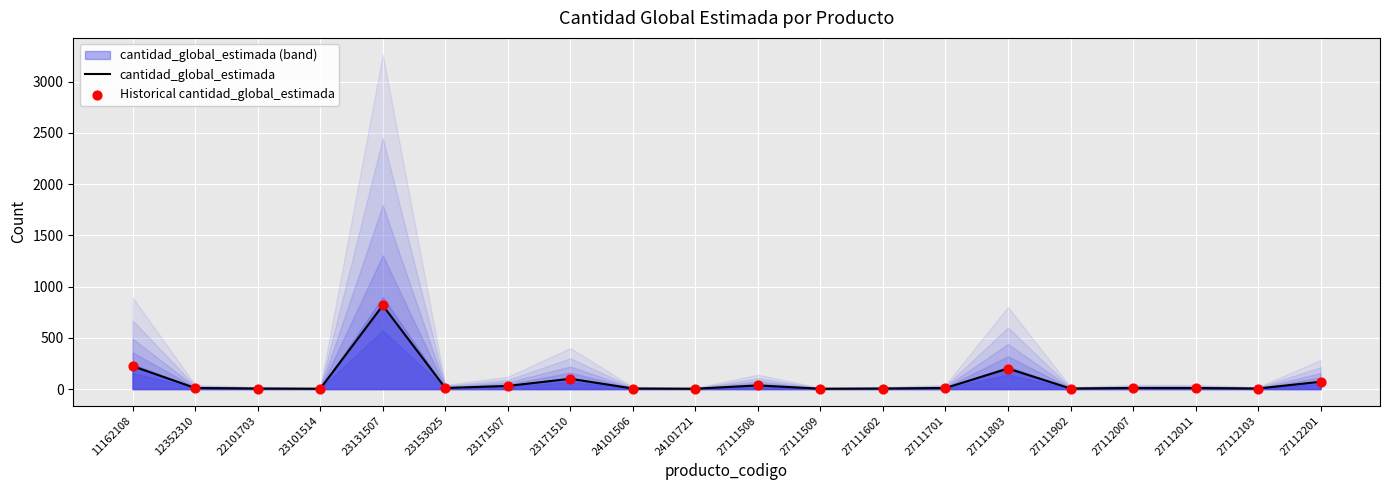

At how many categories does at least one series exceed 240?

1